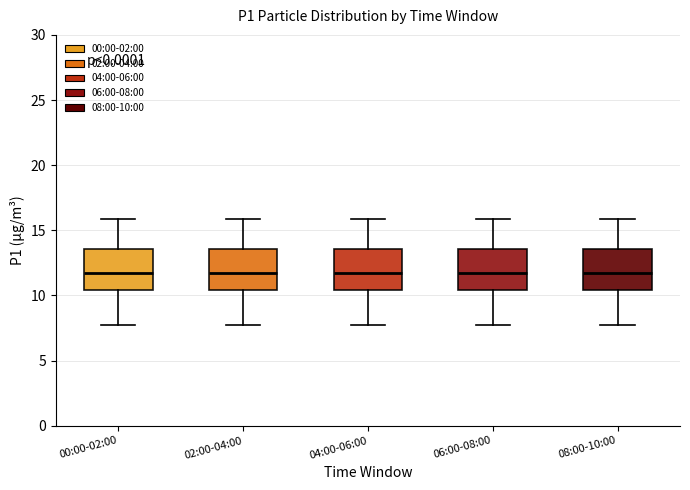

Reading left to right, transcribe this box plot: for each box, give where its median line is, the range the box spans, and where its two whiskers end, as read against the y-axis. The values are not printed on the chart, so give them approximately, as read against the axis.

00:00-02:00: median 11.5, box 10.5 to 13.5, whiskers 7.5 to 16.0
02:00-04:00: median 11.5, box 10.5 to 13.5, whiskers 7.5 to 16.0
04:00-06:00: median 11.5, box 10.5 to 13.5, whiskers 7.5 to 16.0
06:00-08:00: median 11.5, box 10.5 to 13.5, whiskers 7.5 to 16.0
08:00-10:00: median 11.5, box 10.5 to 13.5, whiskers 7.5 to 16.0